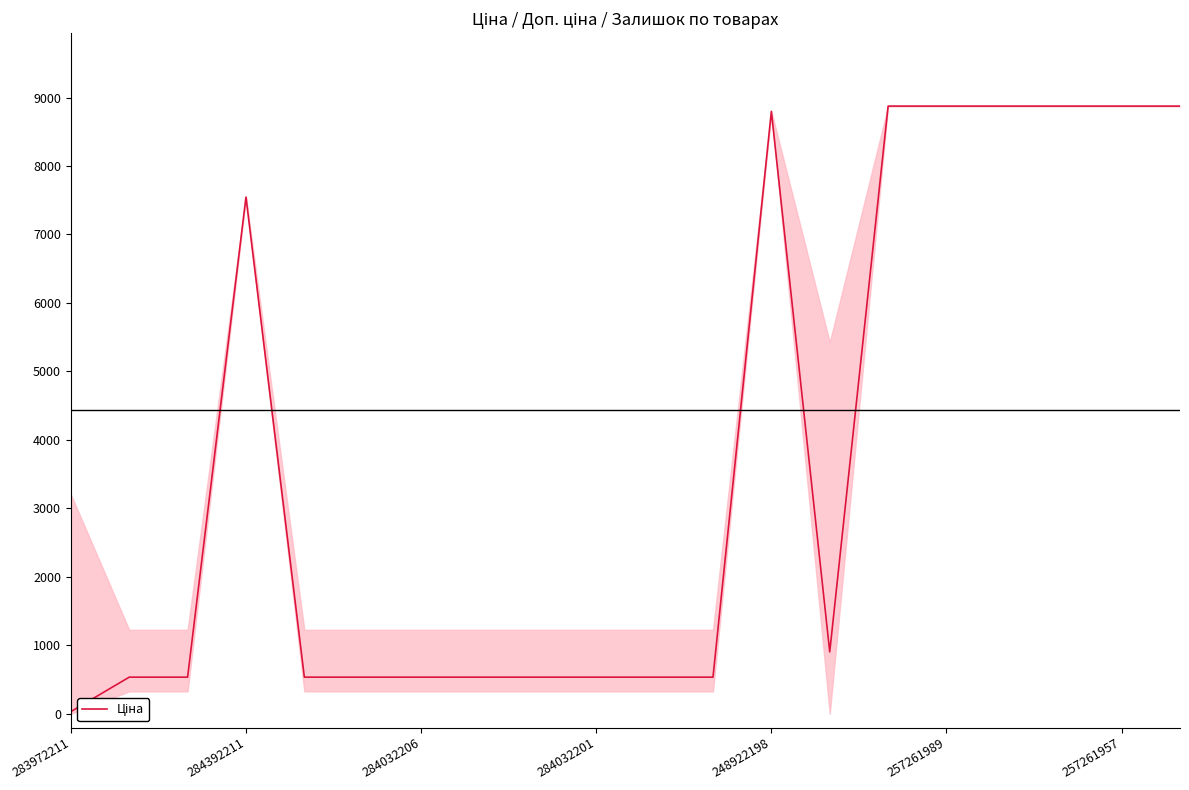

What is the greatest value displayed?

8874.6